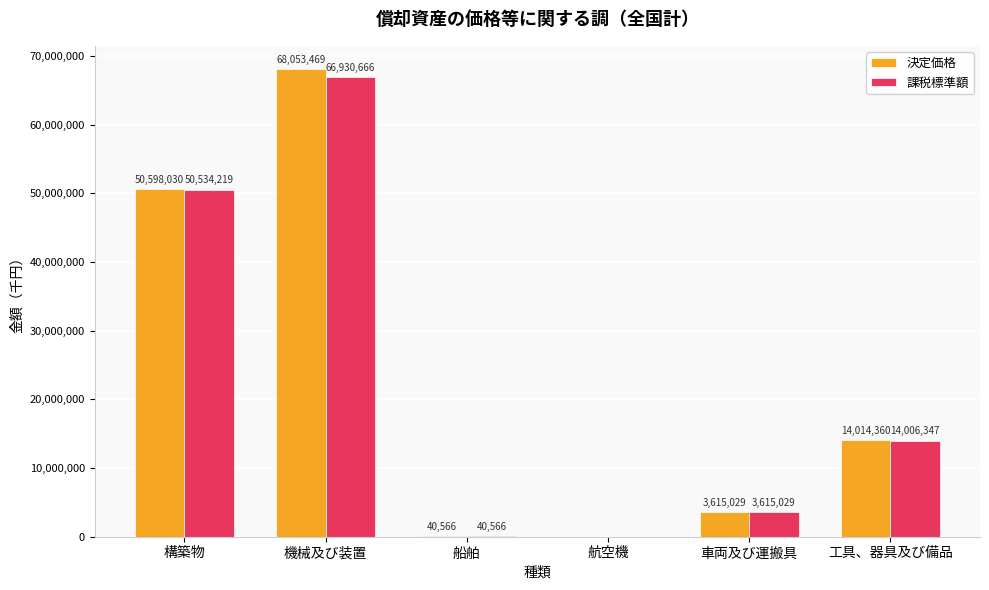

Which series has the widest spread of values?

決定価格